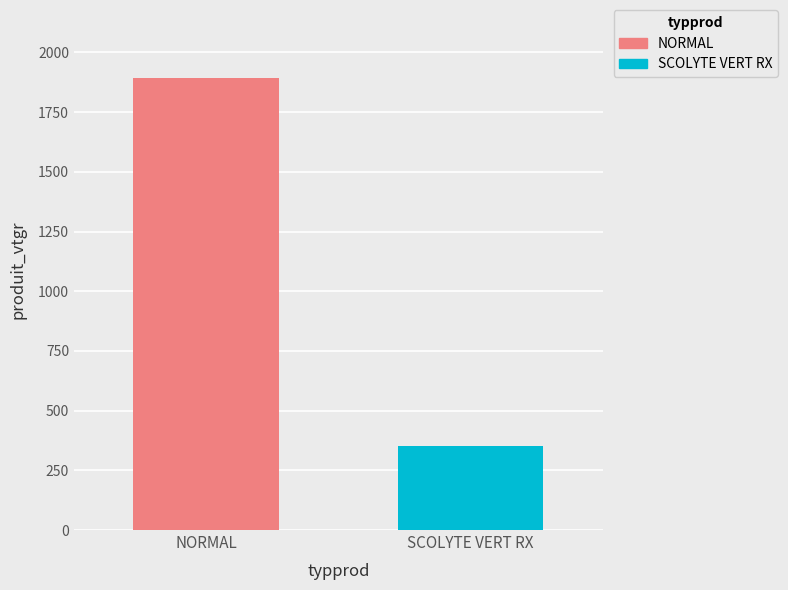

Which series has the widest spread of values?

NORMAL